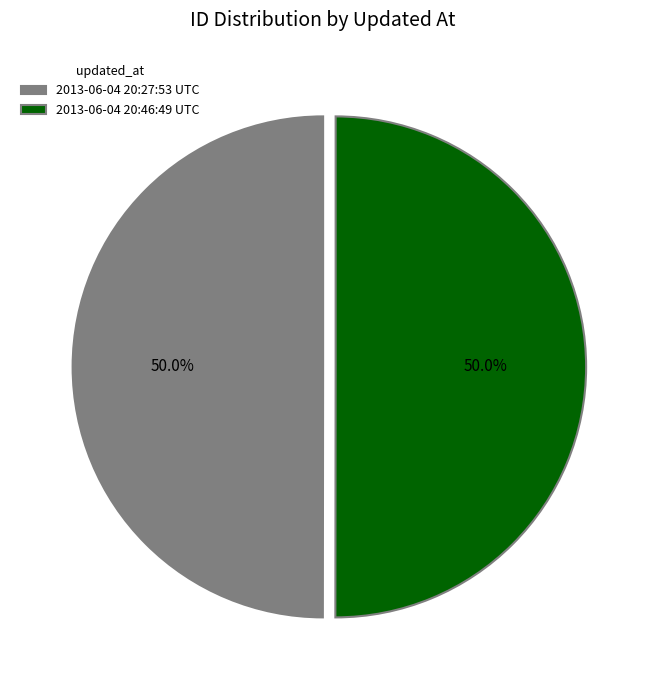

Is the sum of 2013-06-04 20:46:49 UTC and 2013-06-04 20:27:53 UTC greater than half?

Yes